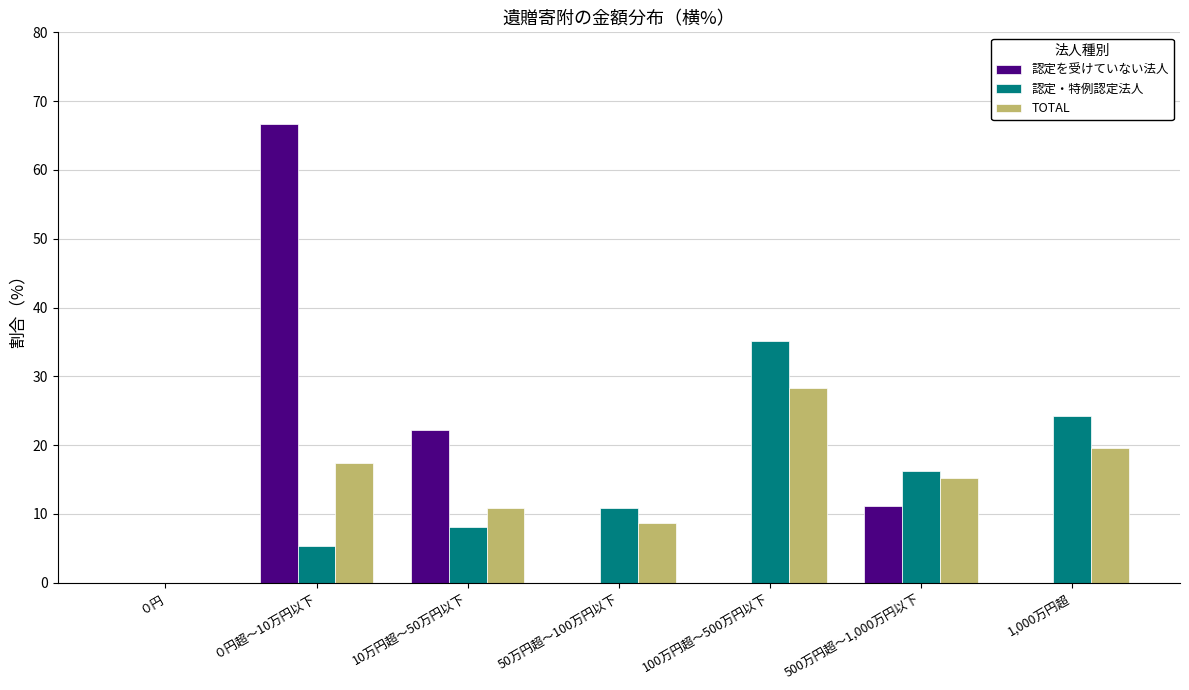

What is the sum of all 認定を受けていない法人 values?

100.0